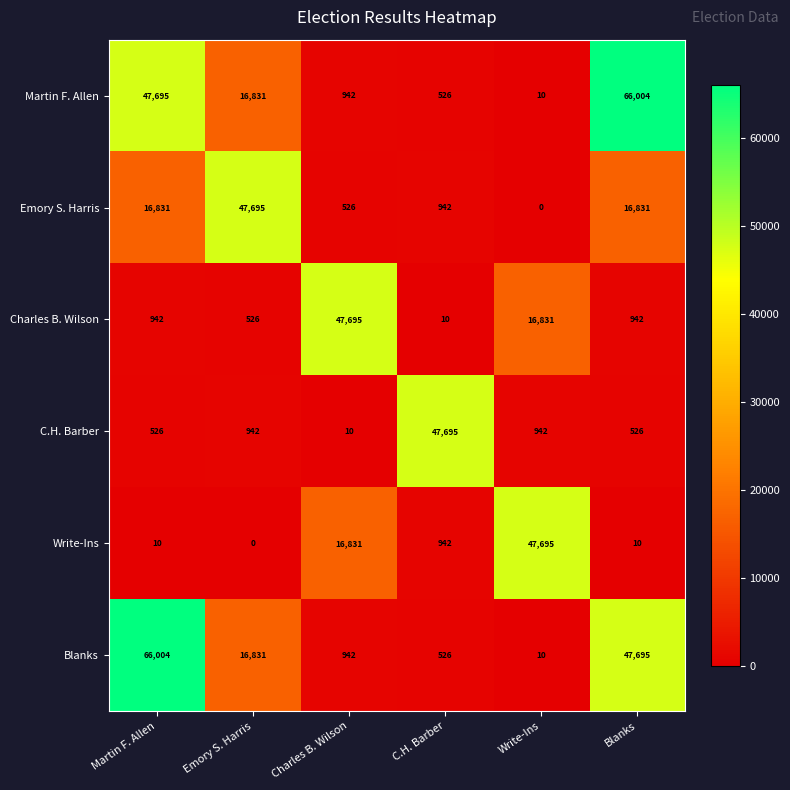

What is the spread (max minus min) of values at Blanks?

65994